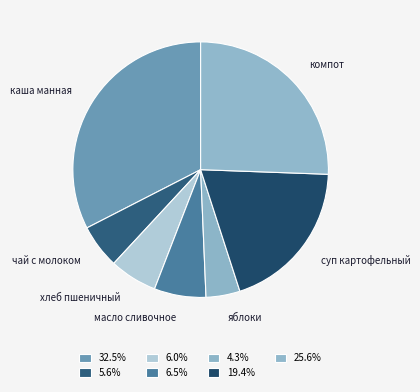

The компот slice represents 26% of the pie. True or false?

True